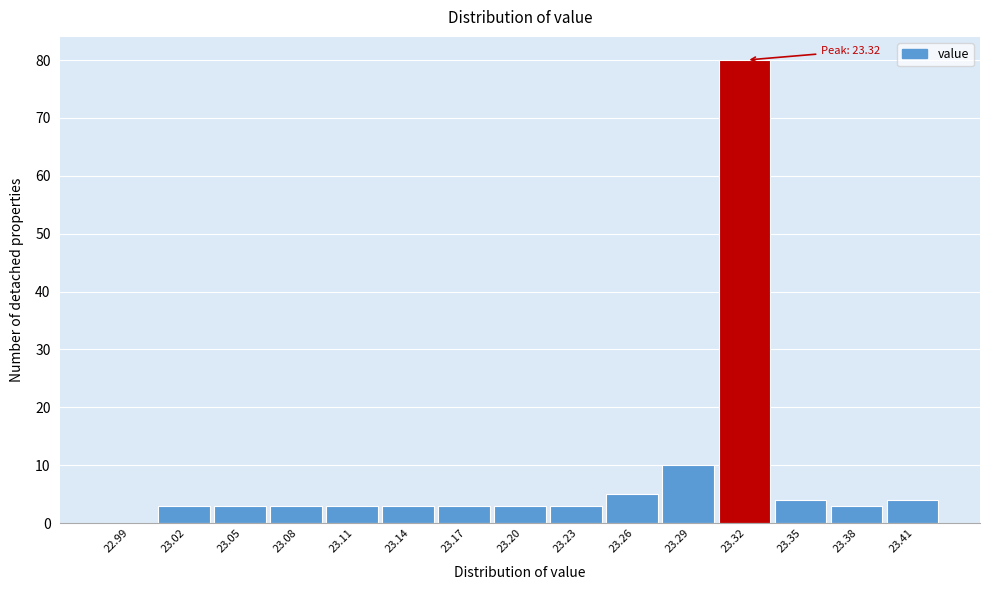

Reading left to right, transcribe all the data shown in this chart.

22.99=0	23.02=3	23.05=3	23.08=3	23.11=3	23.14=3	23.17=3	23.20=3	23.23=3	23.26=5	23.29=10	23.32=80	23.35=4	23.38=3	23.41=4